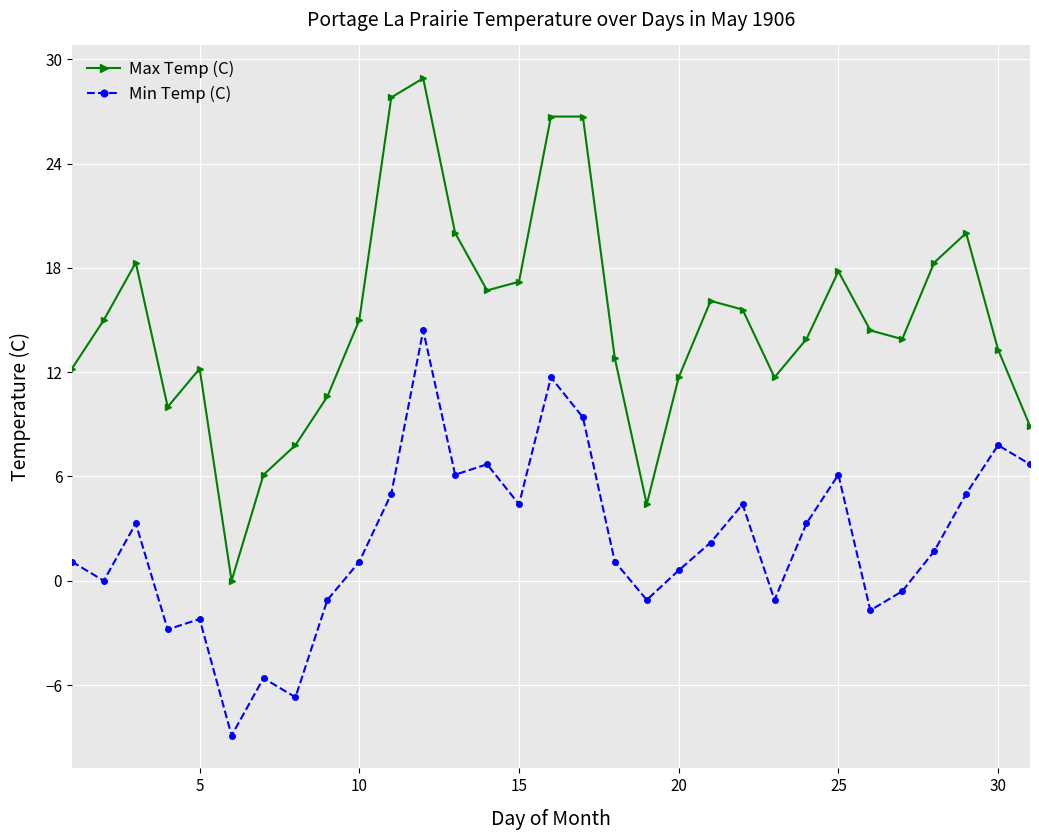

What is the average value of the Min Temp (C) series?

2.3